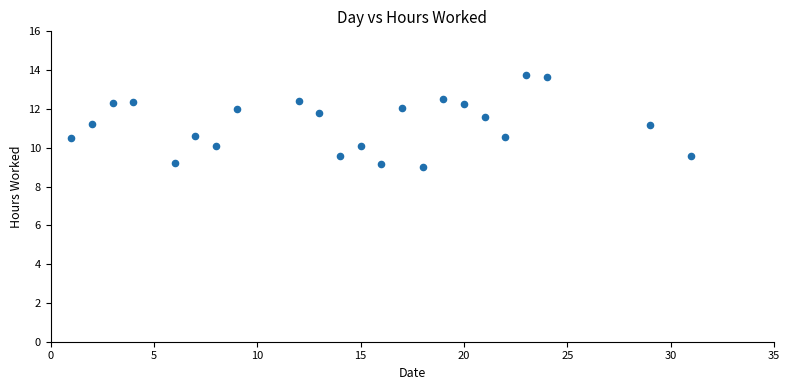

What is the range of X values (max minus min)?

30.0